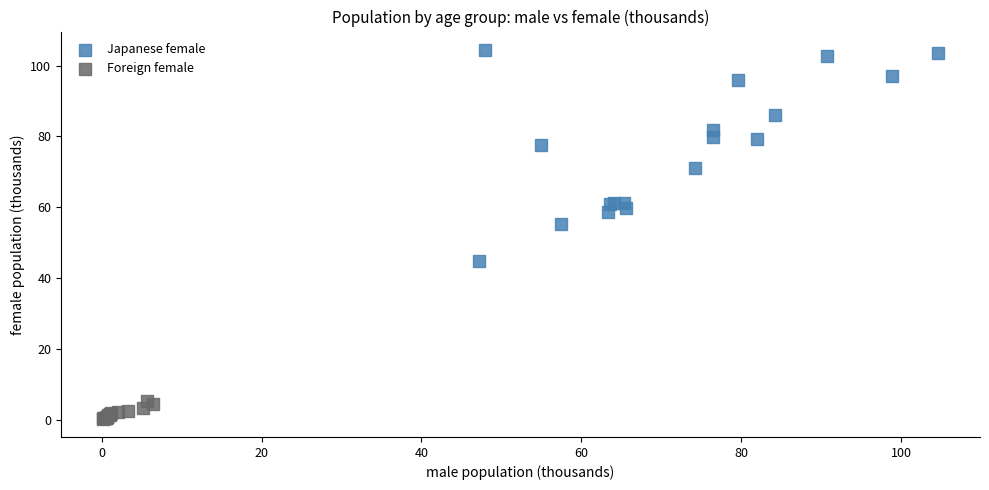

Which series reaches the minimum Y coordinate?

Foreign female